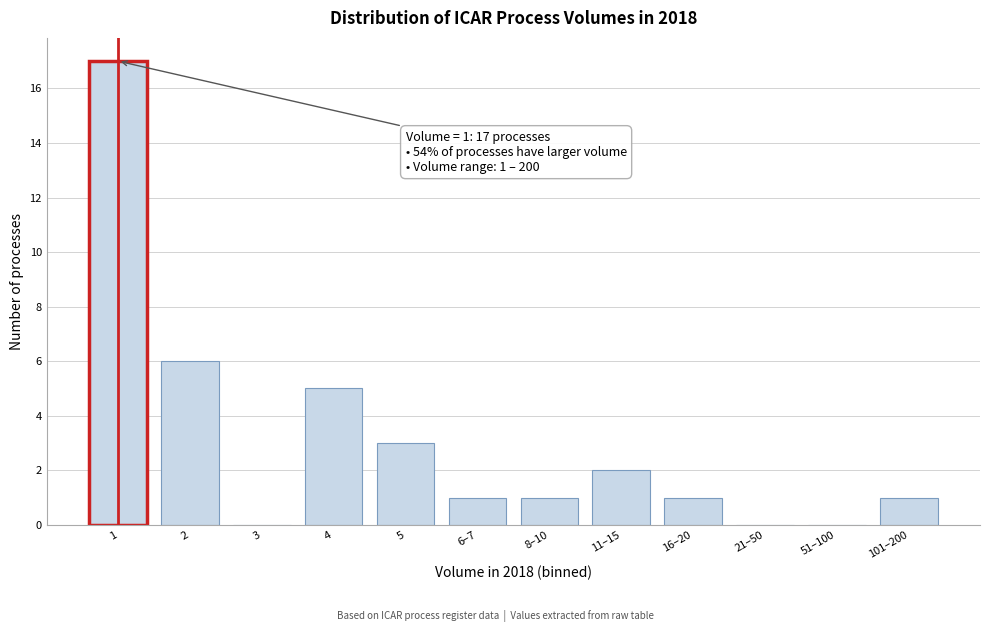

Reading left to right, list all the values displayed in this chart.

1=17	2=6	3=0	4=5	5=3	6–7=1	8–10=1	11–15=2	16–20=1	21–50=0	51–100=0	101–200=1